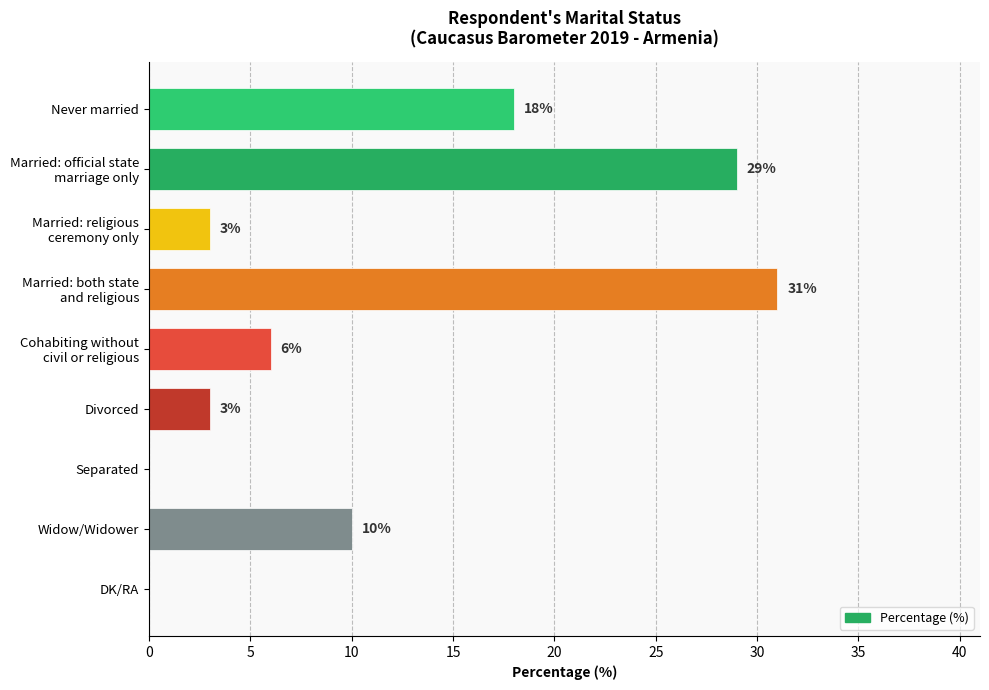

What is the maximum value shown in the chart?

31